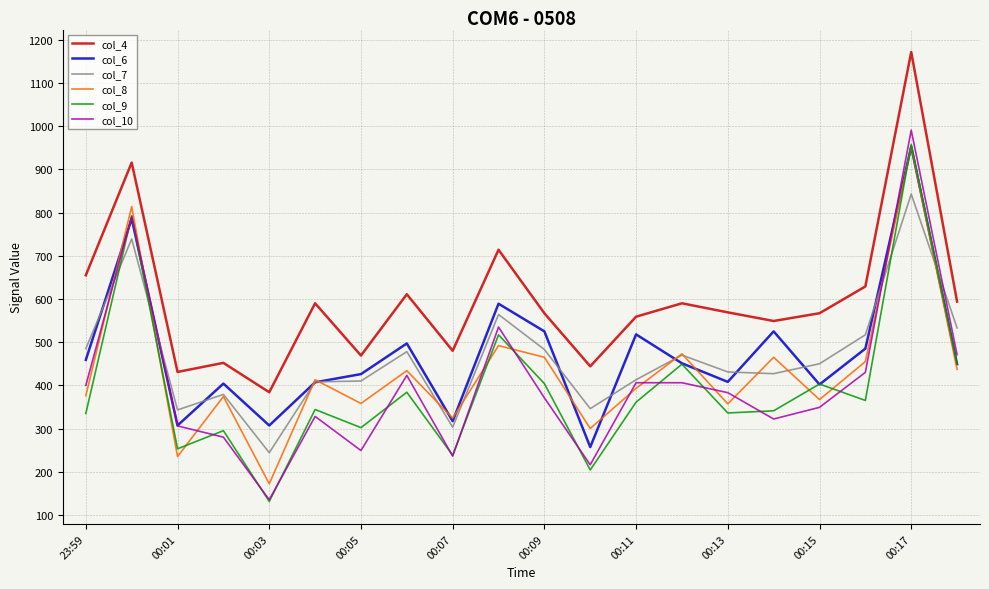

What is the smallest value displayed?

131